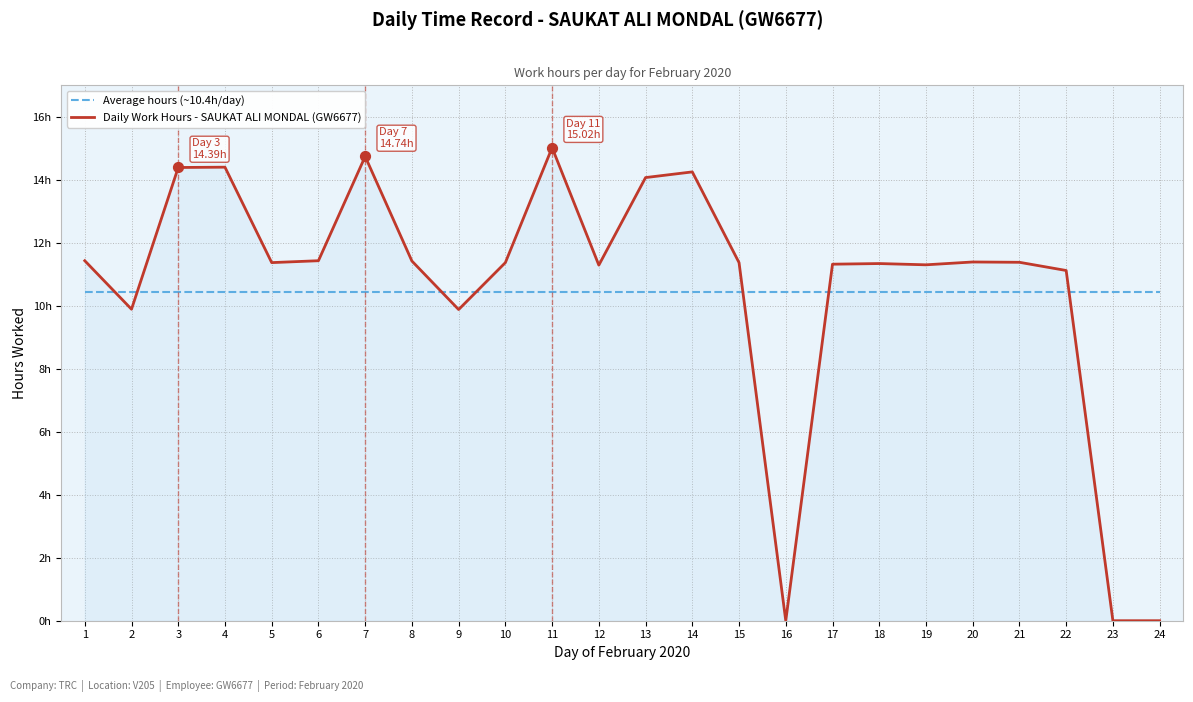

Is the value of Average hours (~10.4h/day) at 21 greater than the value of Daily Work Hours - SAUKAT ALI MONDAL (GW6677) at 19?

No